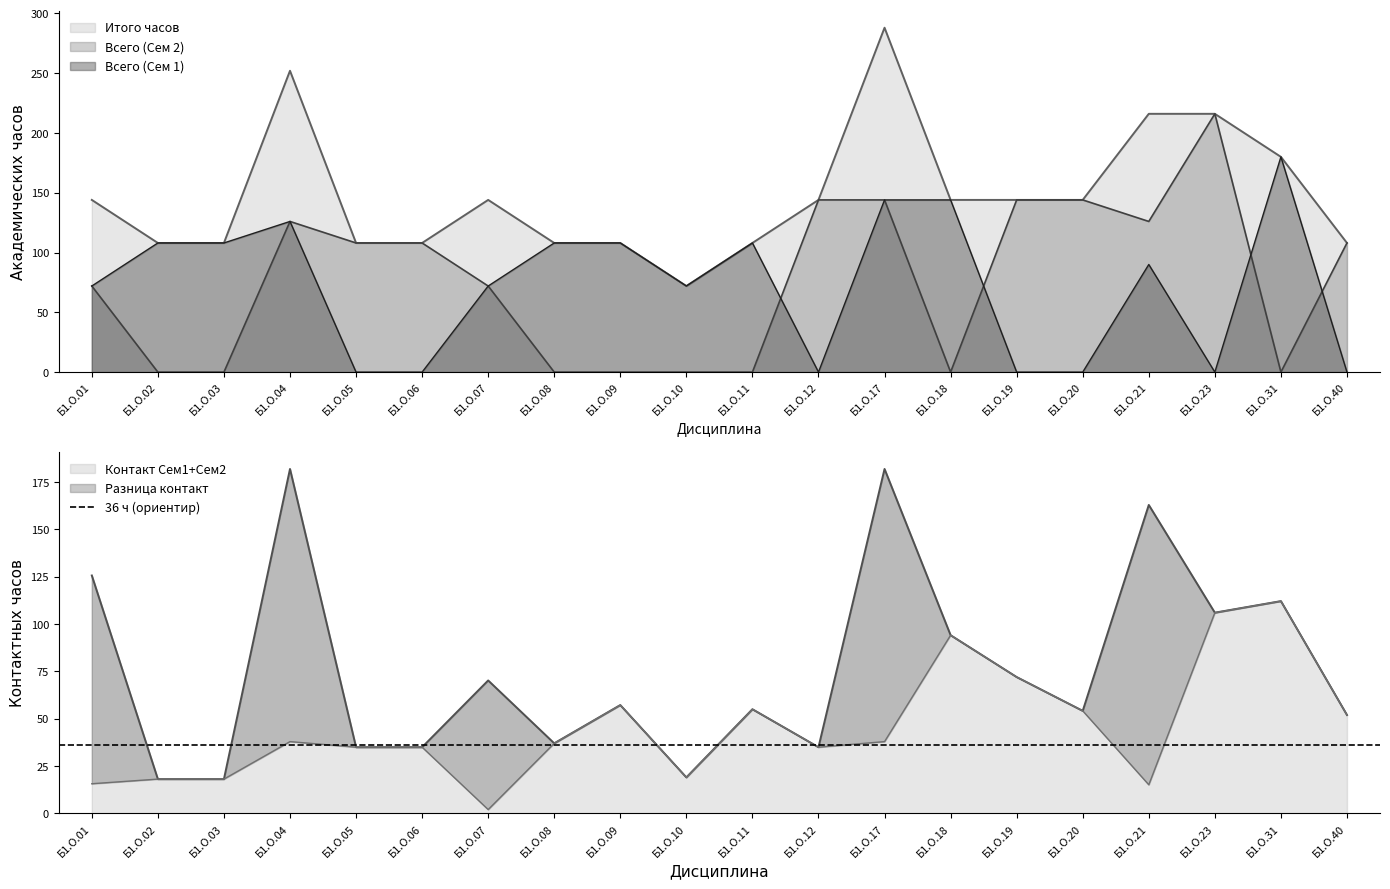

Which series changed the most between Б1.О.05 and Б1.О.31?

Всего (Сем 1)